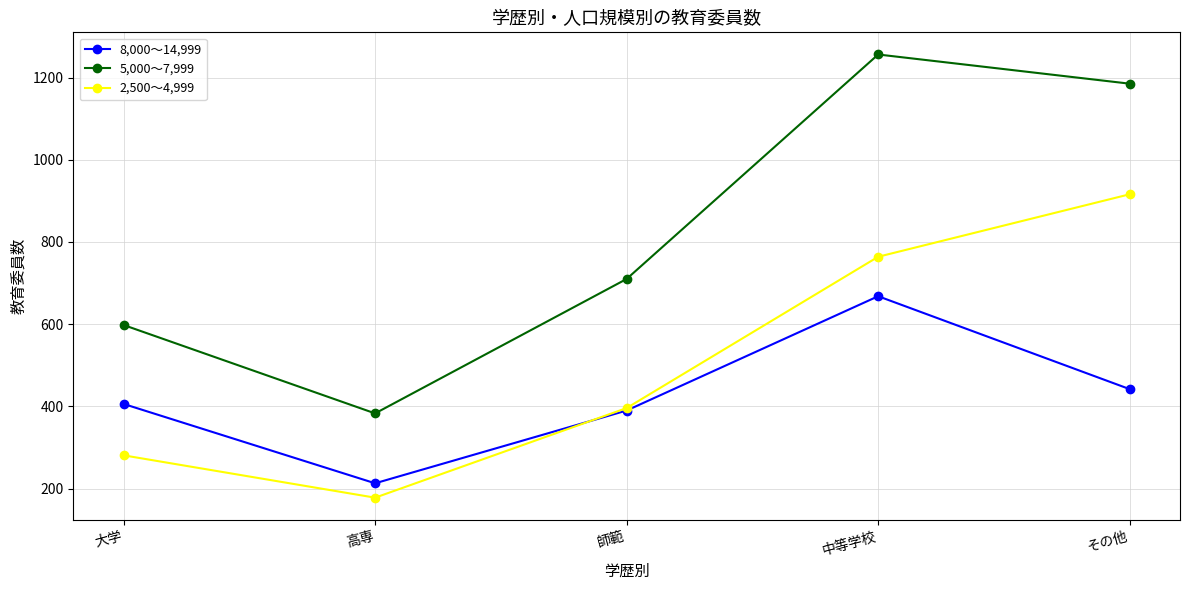

At how many categories does at least one series exceed 436?

4